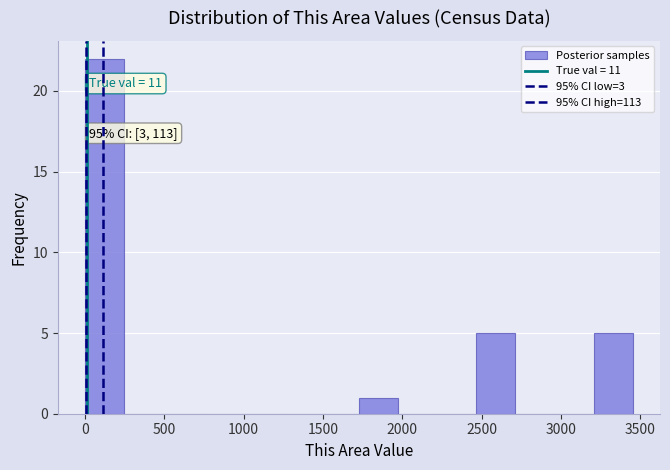

Which range on the x-axis has the tallest bar?

0 to 250